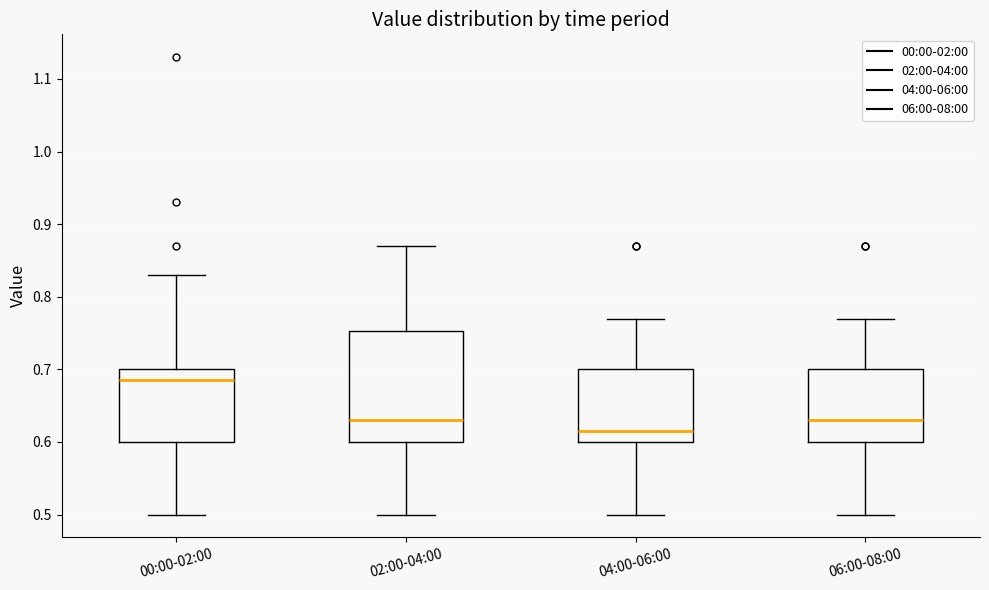

Which box is the tallest, from its lower edge to its upper edge?

02:00-04:00